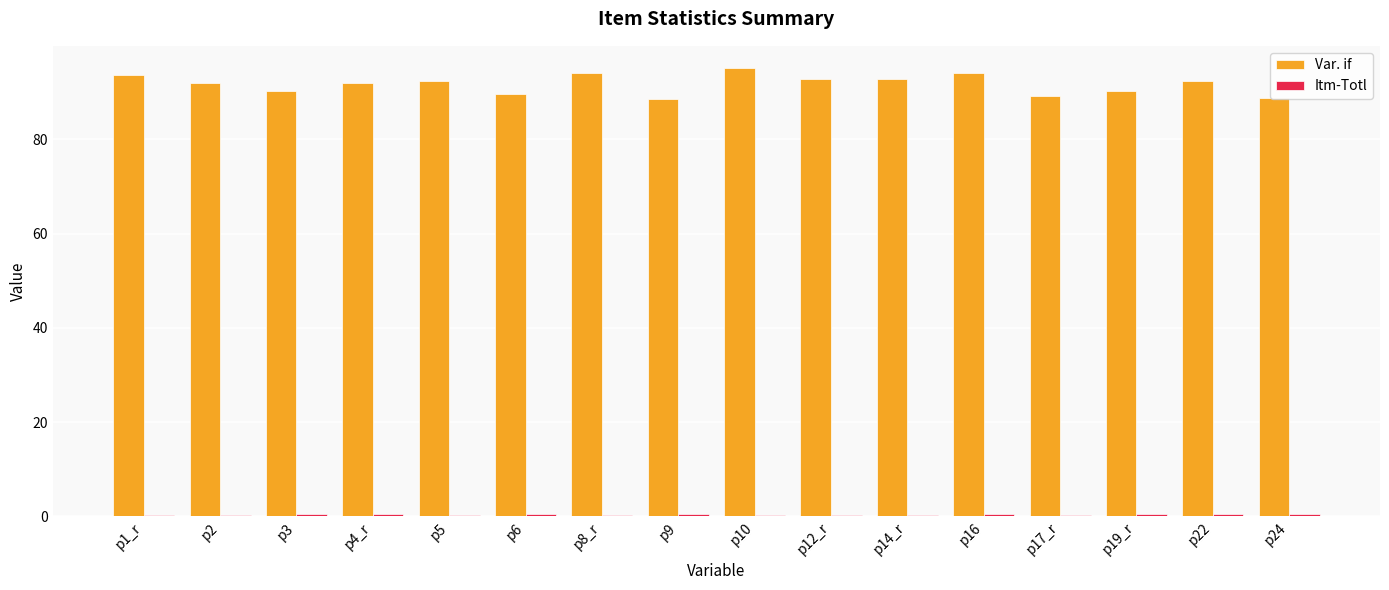

What is the highest value of the Var. if series?

95.1